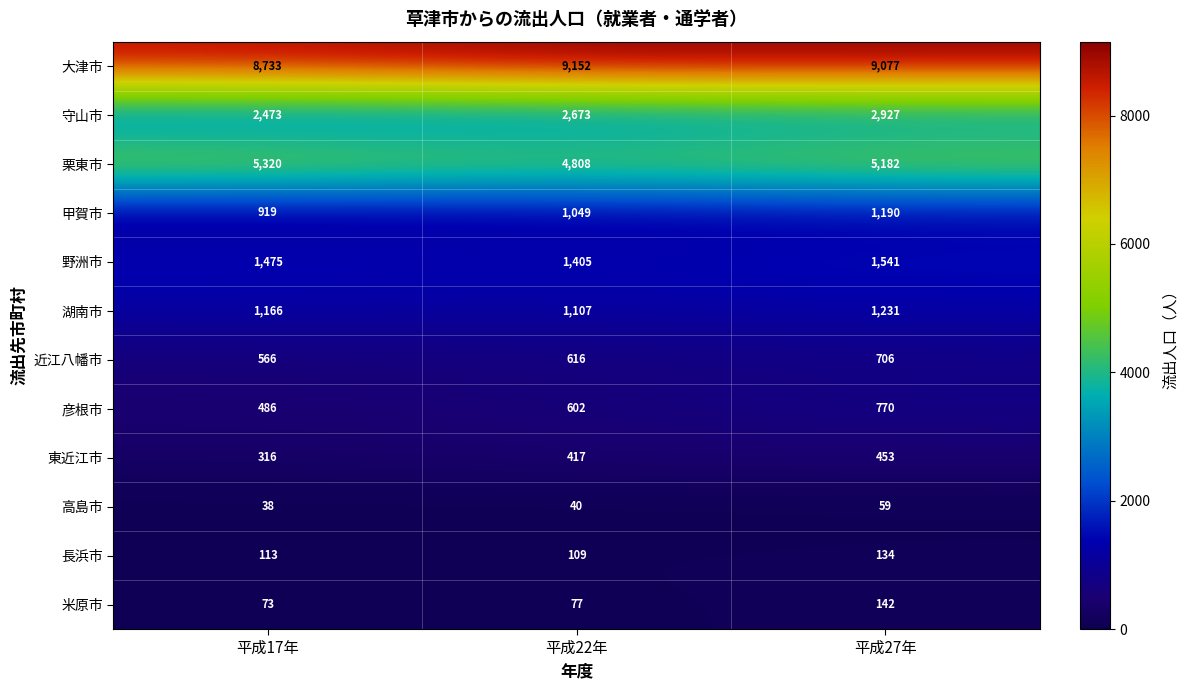

At which category is the sum across all series the highest?

平成27年